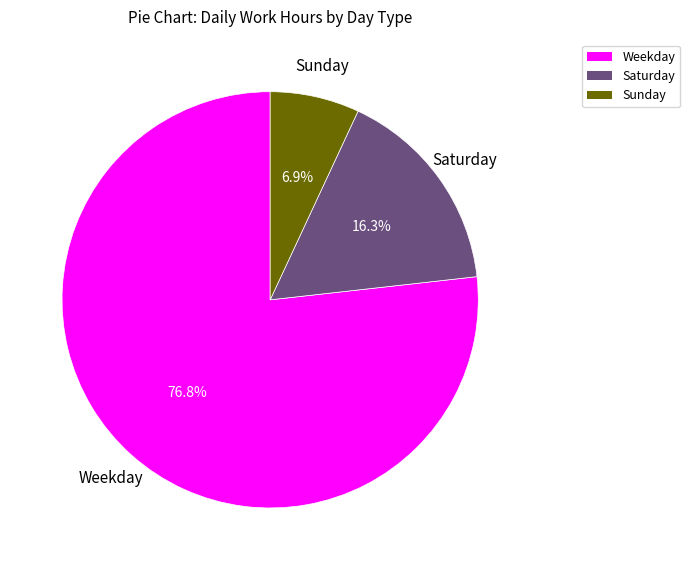

What portion of the pie excludes Weekday?

23.2%